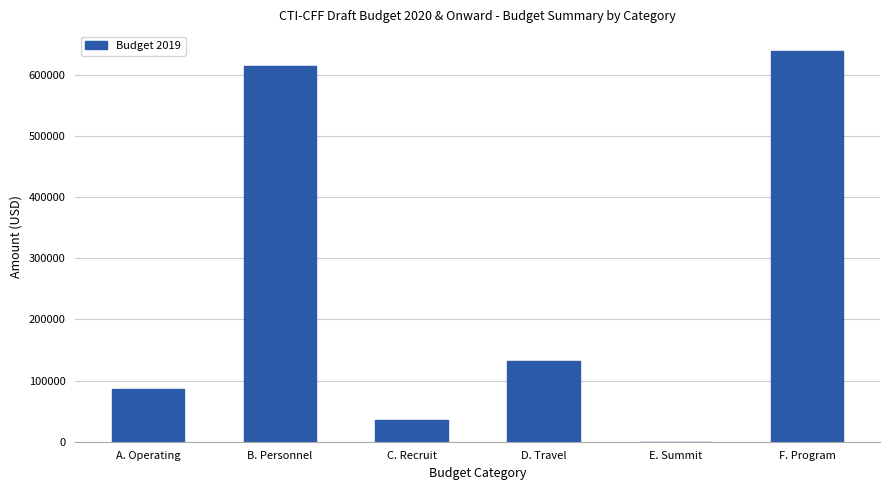

Approximately how many times larger is the value at F. Program compared to D. Travel?

4.8